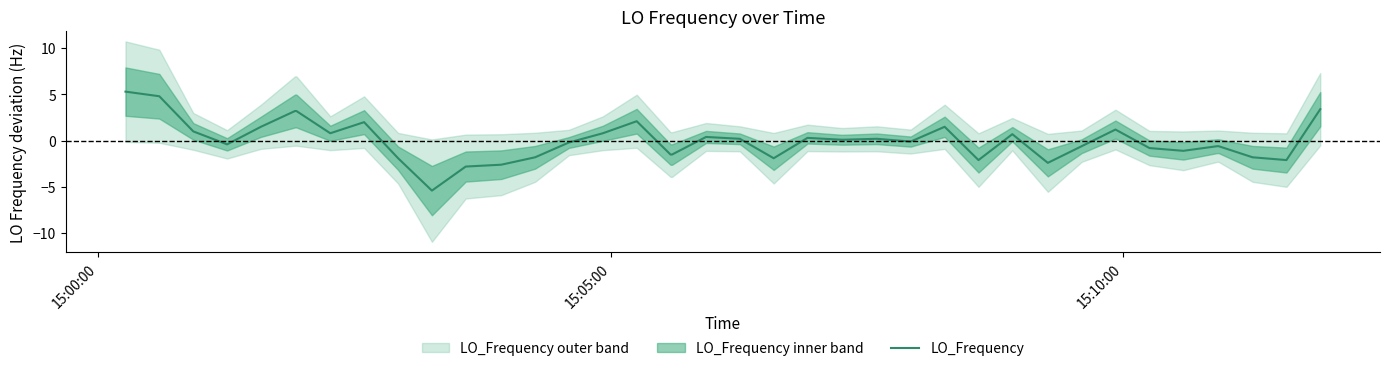

True or false: there are more than 0 points higher than both neighbors.

True